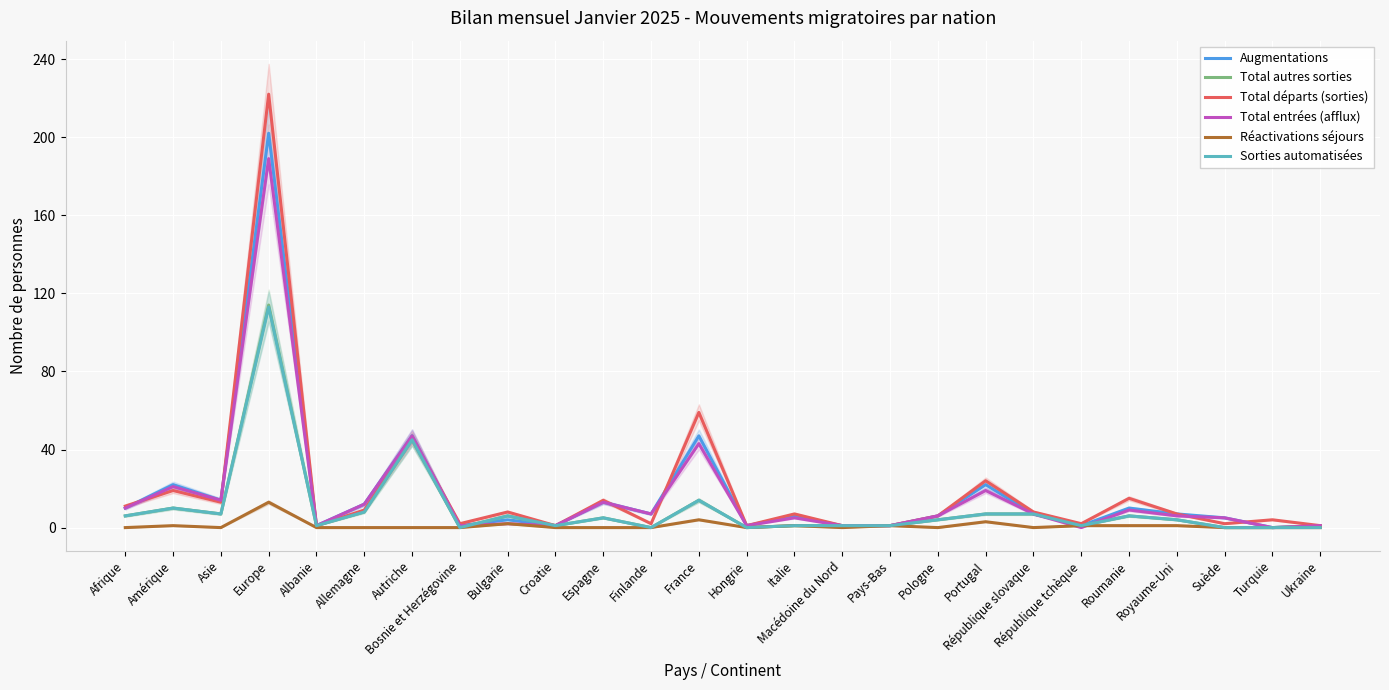

List the series in order of their peak value, highest first.

Total départs (sorties), Augmentations, Total entrées (afflux), Total autres sorties, Sorties automatisées, Réactivations séjours